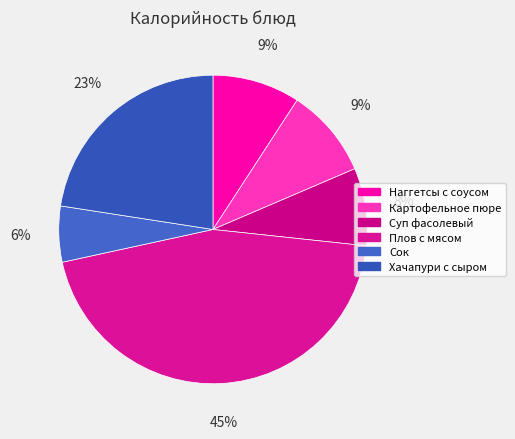

Rank the categories by value from lowest to highest.

Сок, Суп фасолевый, Наггетсы с соусом, Картофельное пюре, Хачапури с сыром, Плов с мясом